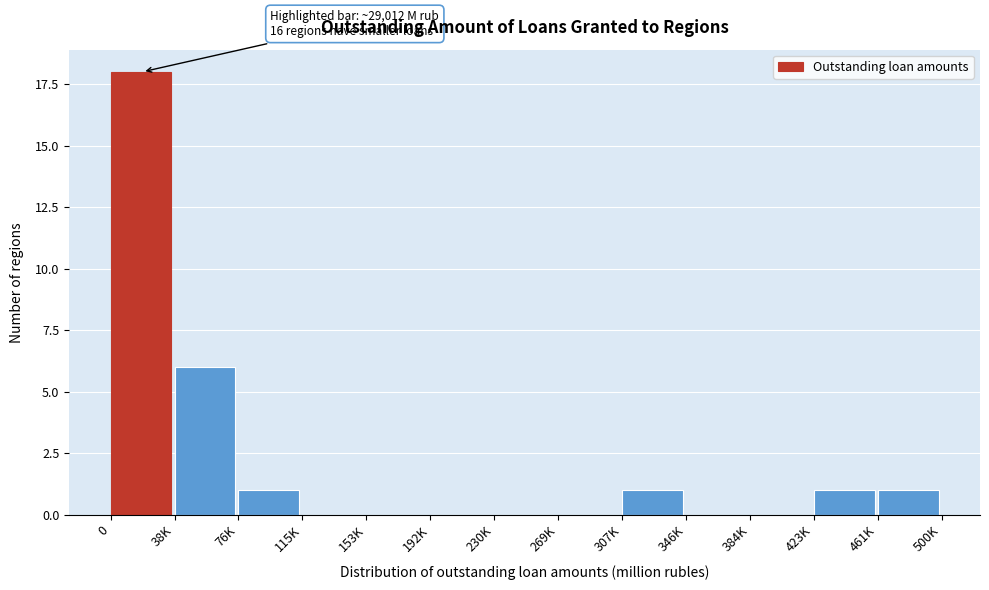

Reading left to right, extract all data points from this chart.

0=18	38K=6	76K=1	115K=0	153K=0	192K=0	230K=0	269K=0	307K=1	346K=0	384K=0	423K=1	461K=1